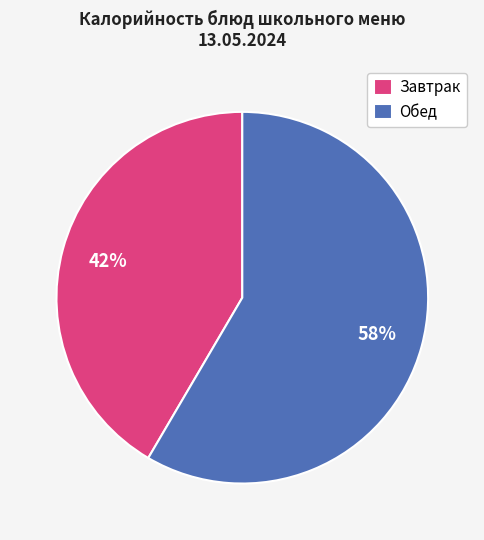

Combined, do Обед and Завтрак account for over 50%?

Yes